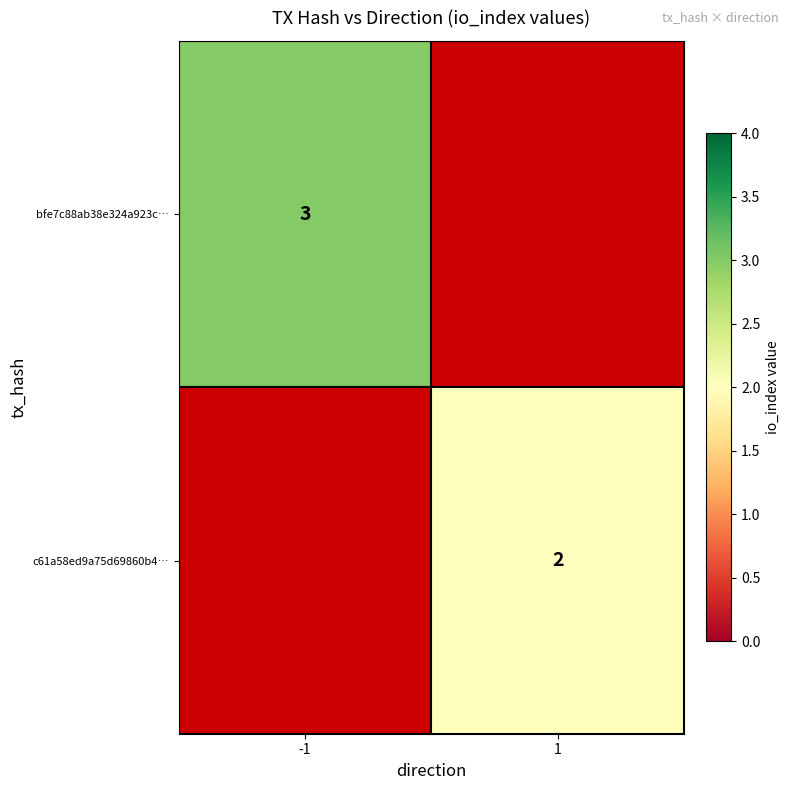

Between 1 and -1, which is larger?

-1